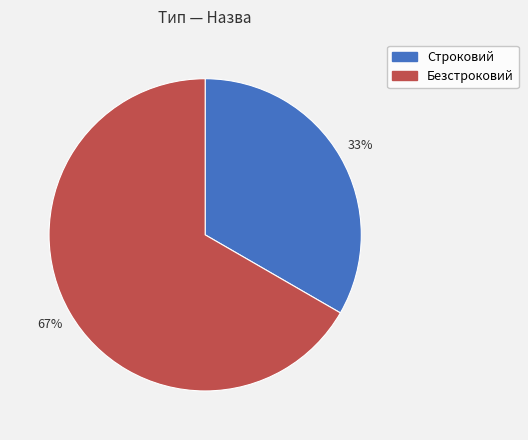

What percentage is the Безстроковий slice, to the nearest percent?

67%